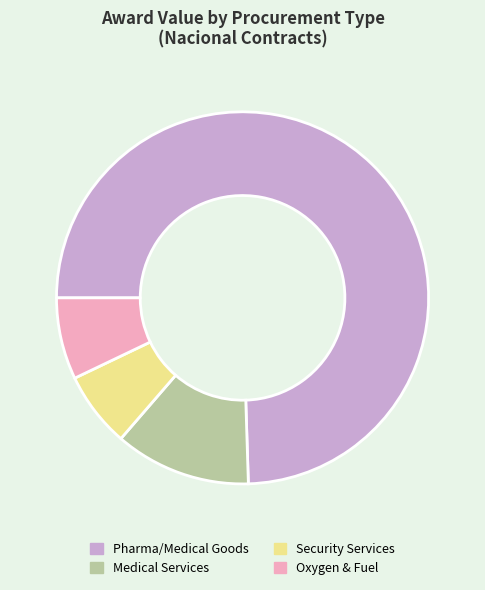

Rank the categories by value from lowest to highest.

Security Services, Oxygen & Fuel, Medical Services, Pharma/Medical Goods